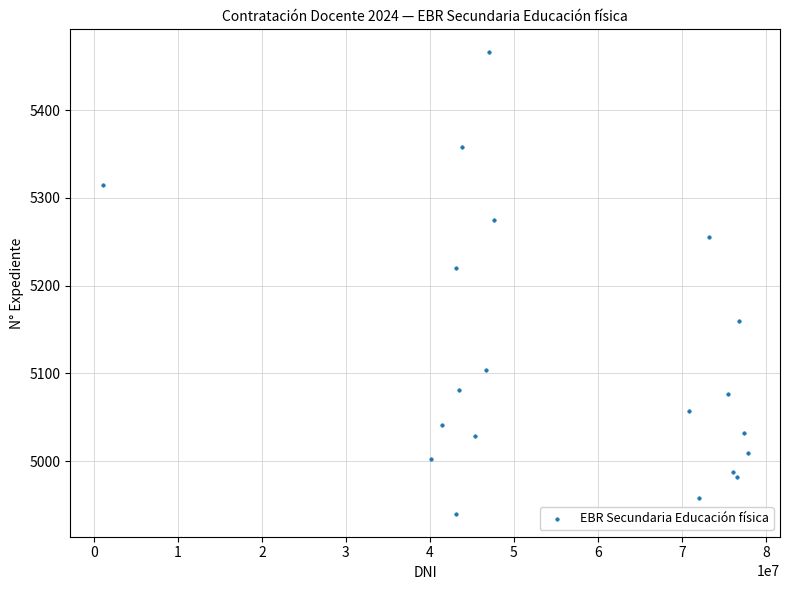

What Y value in the scatter plot is closest to 5203?

5220